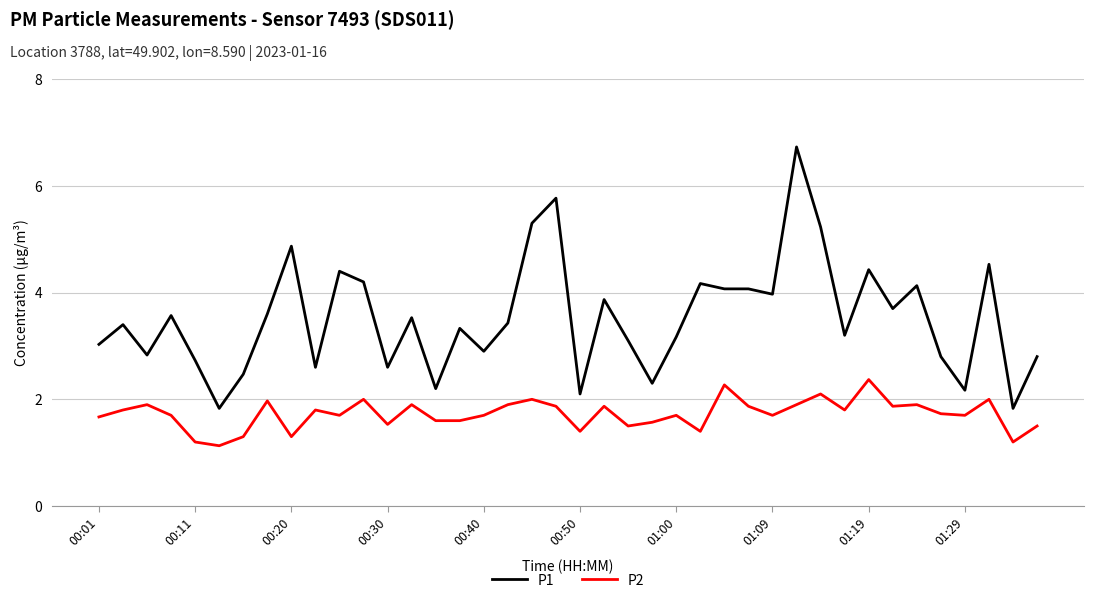

What is the minimum value shown in the chart?

1.1